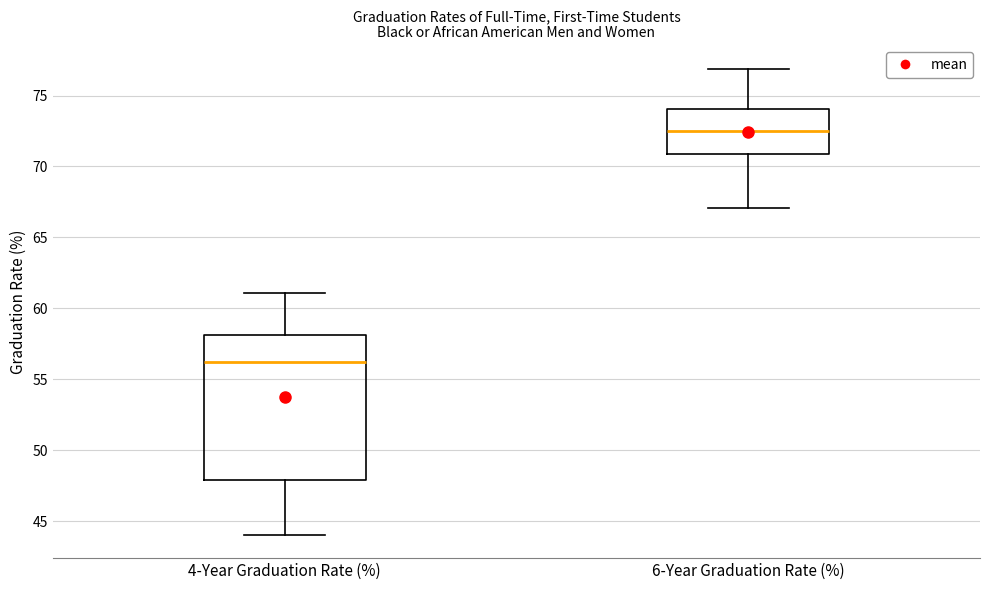

Reading left to right, read every box against the y-axis: the position of its median line, the range the box covers, and the ends of its whiskers. The values are not printed on the chart, so give them approximately, as read against the axis.

4-Year Graduation Rate (%): median 56.0, box 48.0 to 58.0, whiskers 44.0 to 61.0
6-Year Graduation Rate (%): median 72.5, box 71.0 to 74.0, whiskers 67.0 to 77.0